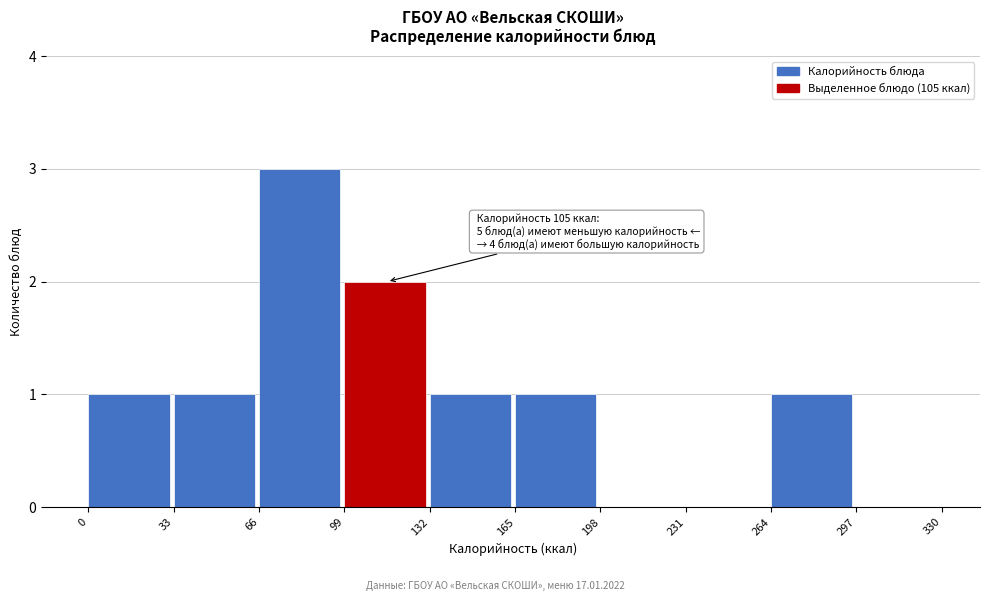

Which range on the x-axis has the tallest bar?

66 to 99